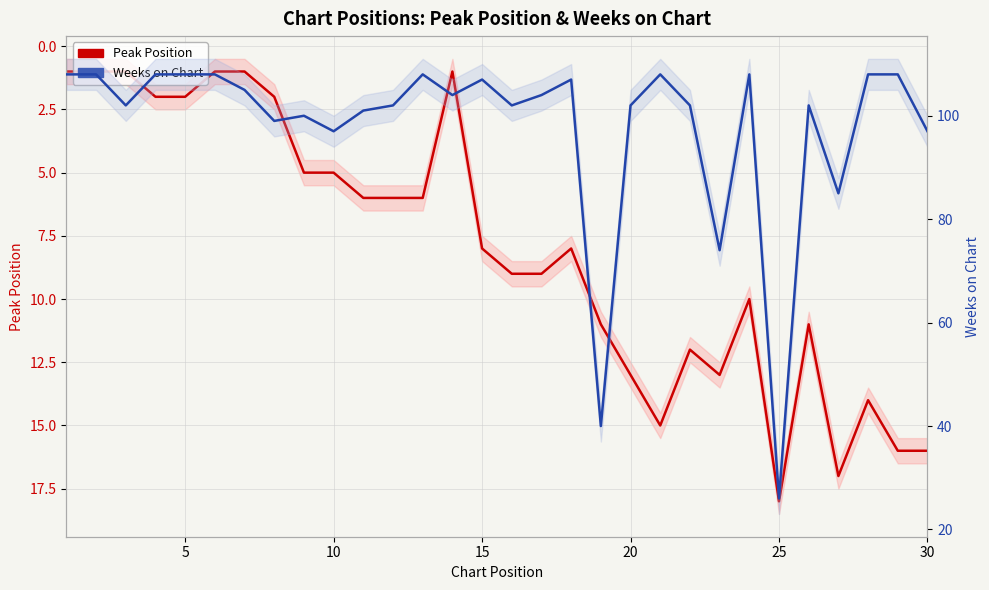

True or false: Peak Position and Weeks on Chart intersect in this chart.

False